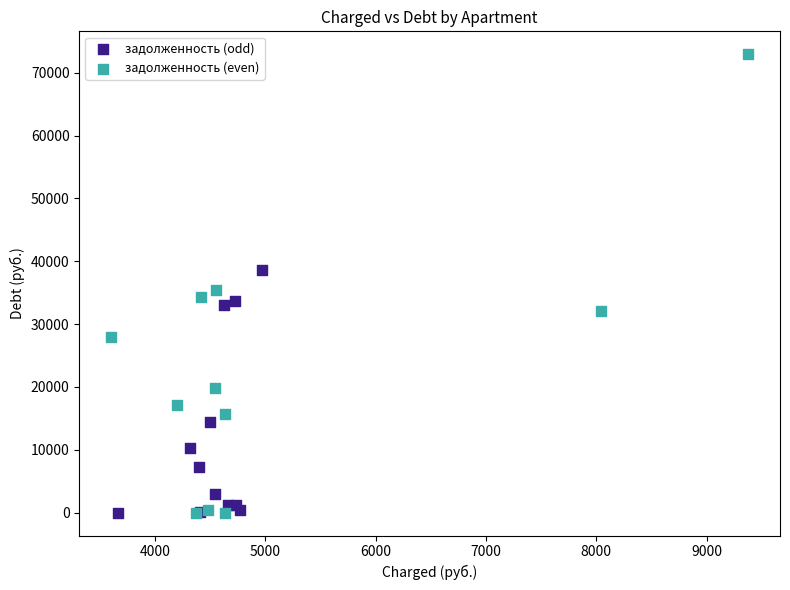

Which series has the widest spread of Y values?

задолженность (even)